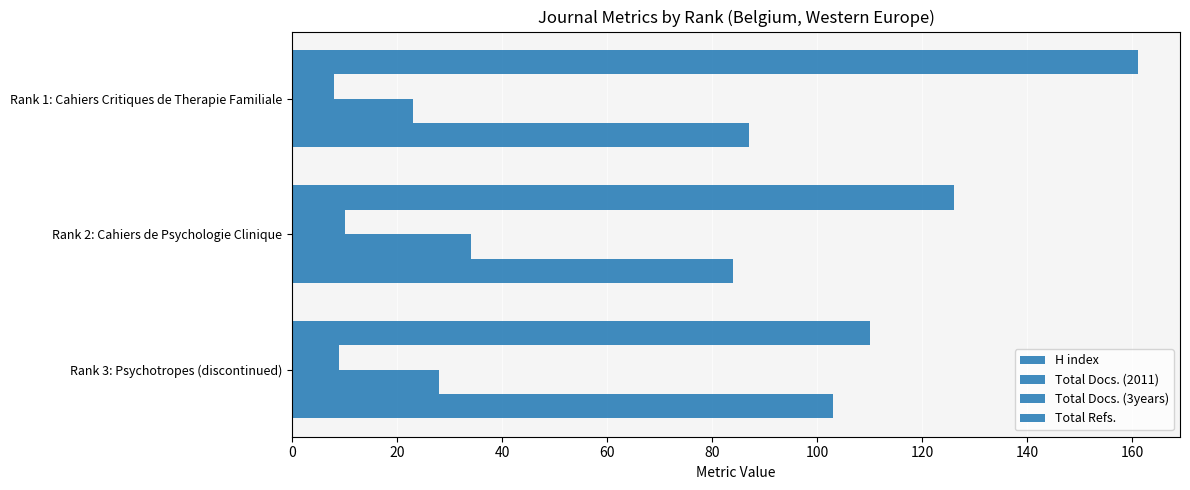

What is the sum of all Total Docs. (2011) values?

27